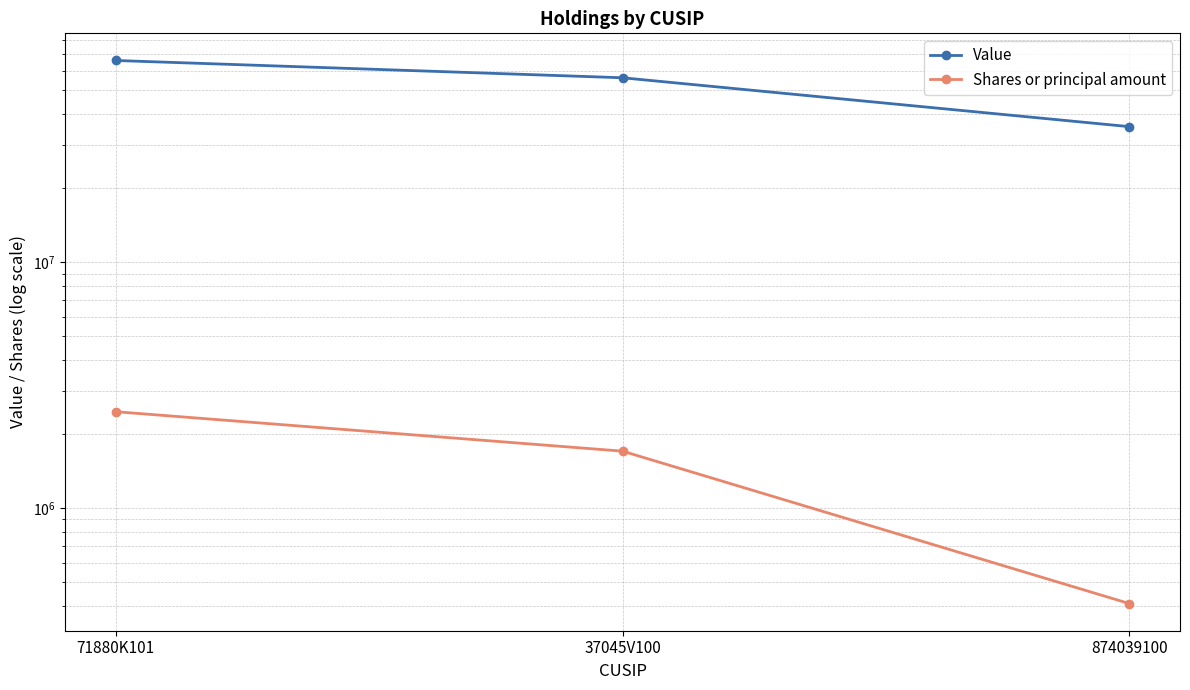

At which label does Value first exceed 56246820?

71880K101